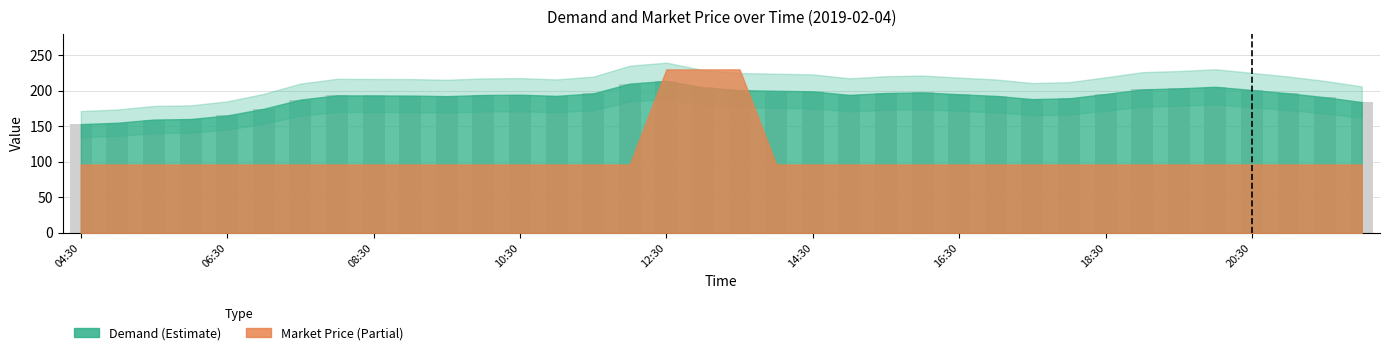

What is the value of the 9th bar from the left?

193.5